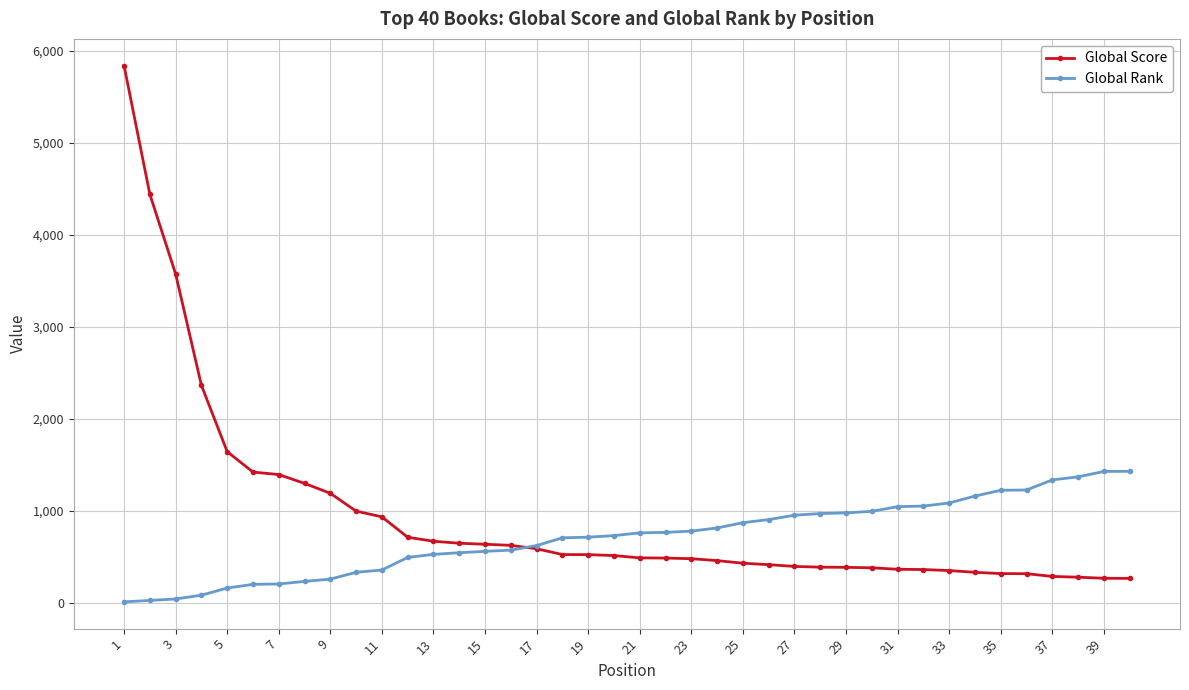

List the series in order of their overall mean, highest first.

Global Score, Global Rank